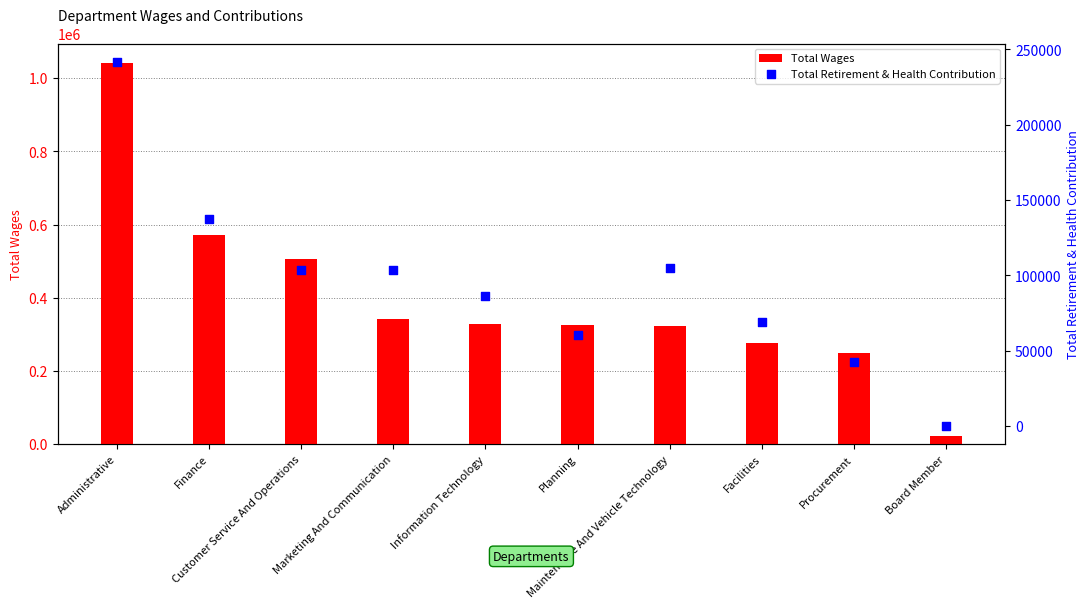

Which series reaches the minimum Y coordinate?

Total Retirement & Health Contribution